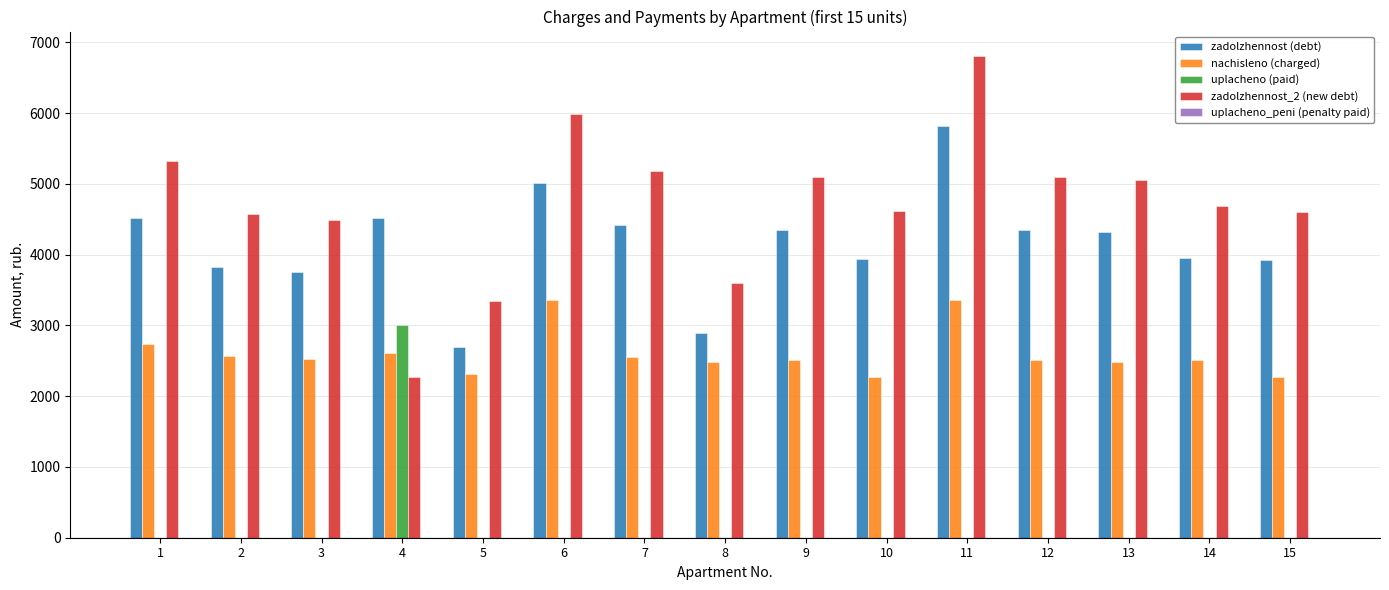

True or false: zadolzhennost (debt) has a value of 4351.5 at 9.

True